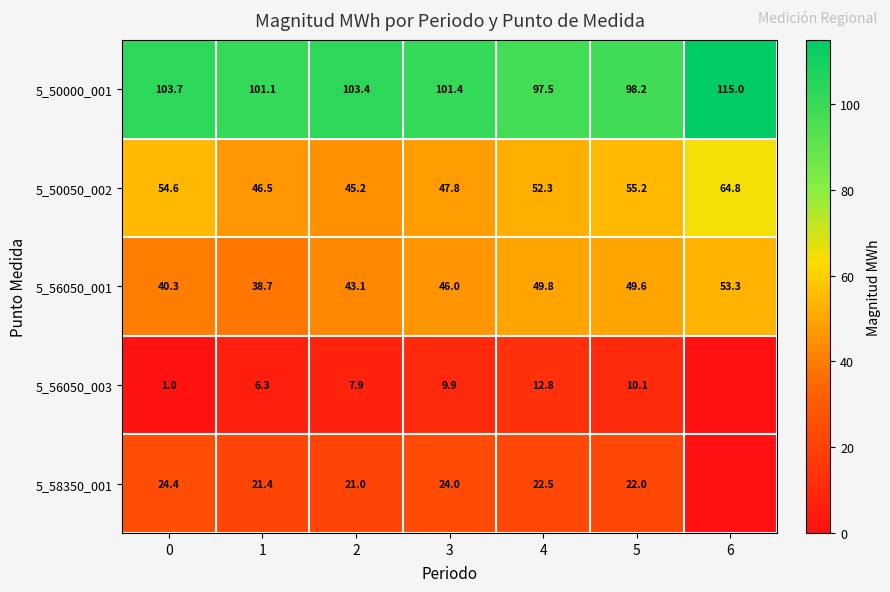

At how many categories does at least one series exceed 102?

3